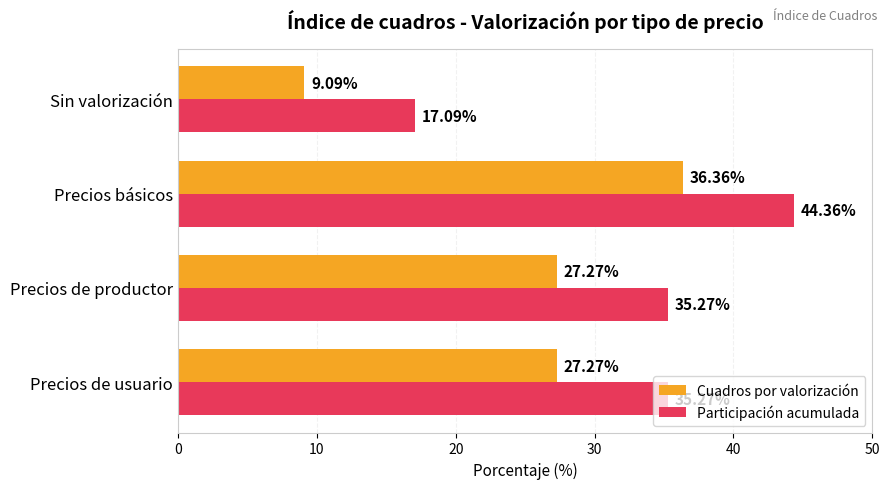

Which label corresponds to the smallest value in the chart?

Sin valorización